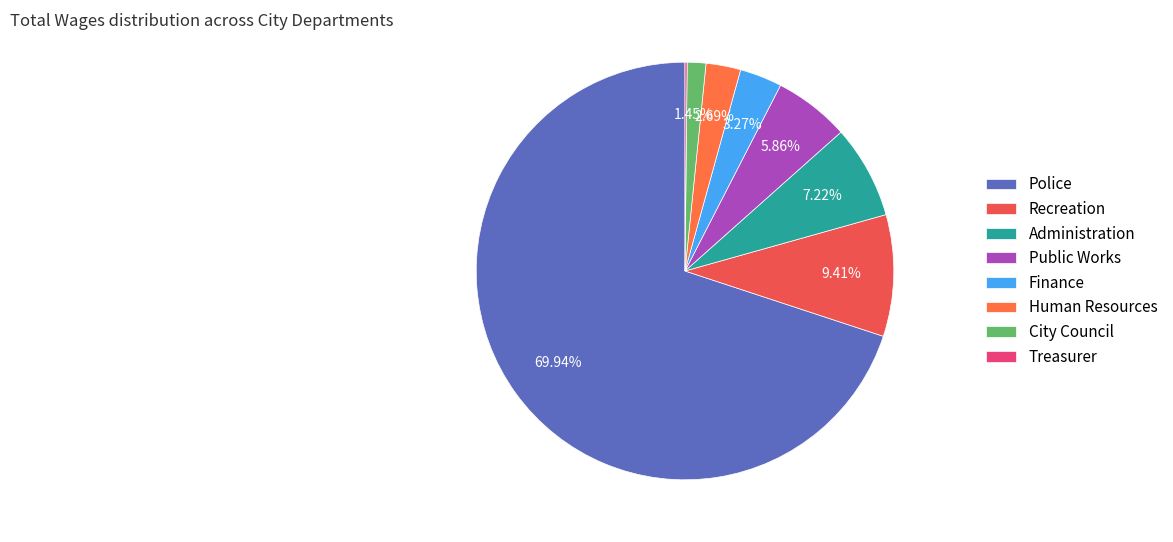

Rank the categories by value from highest to lowest.

Police, Recreation, Administration, Public Works, Finance, Human Resources, City Council, Treasurer